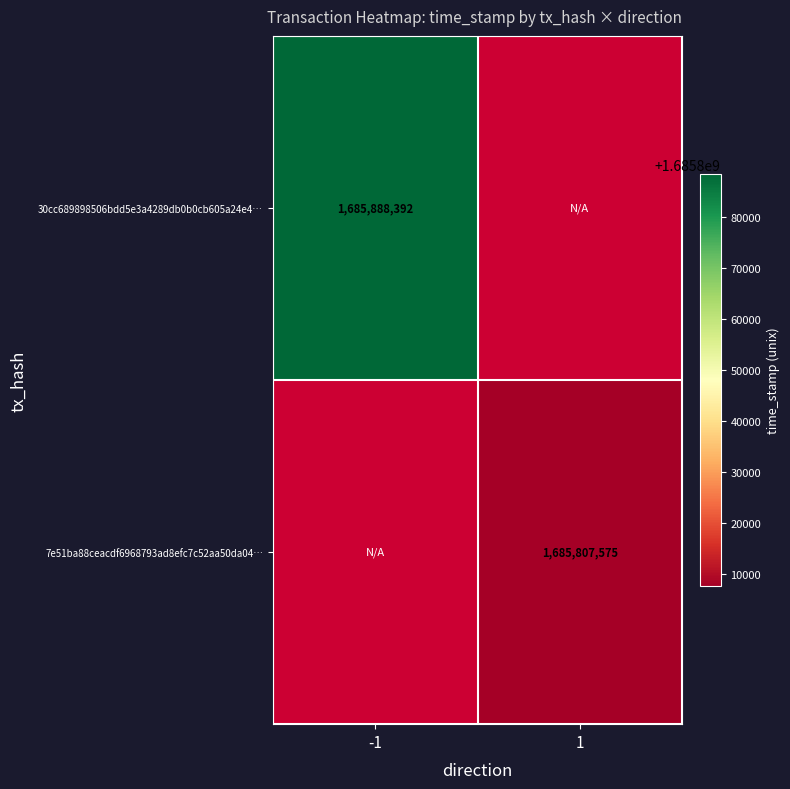

At which category does the chart reach its peak across all series?

-1